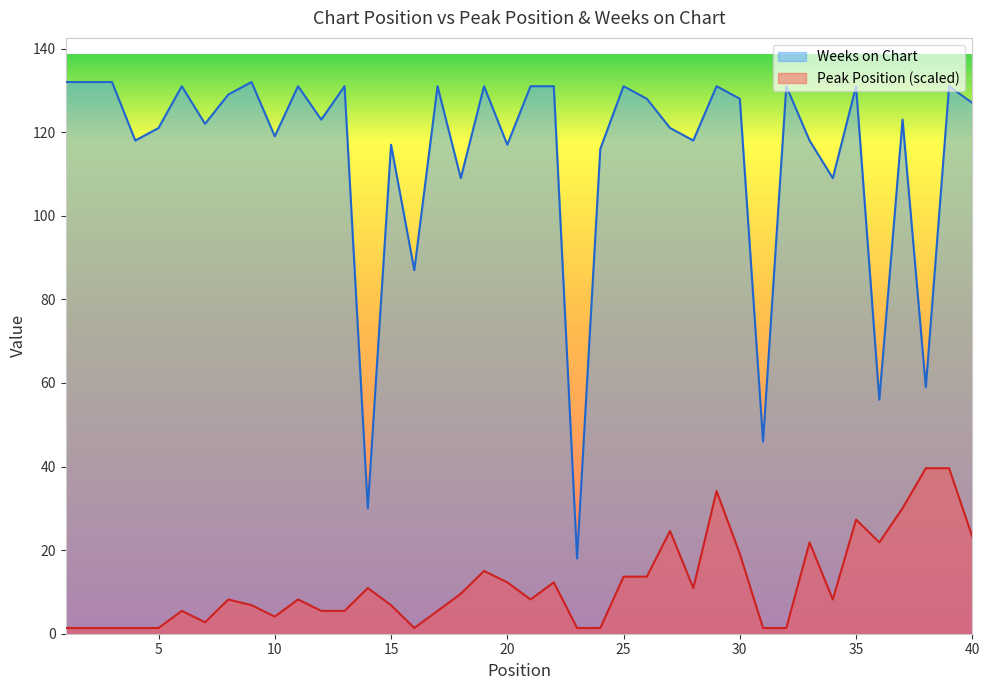

What value does the Weeks on Chart series have at 35?

131.0